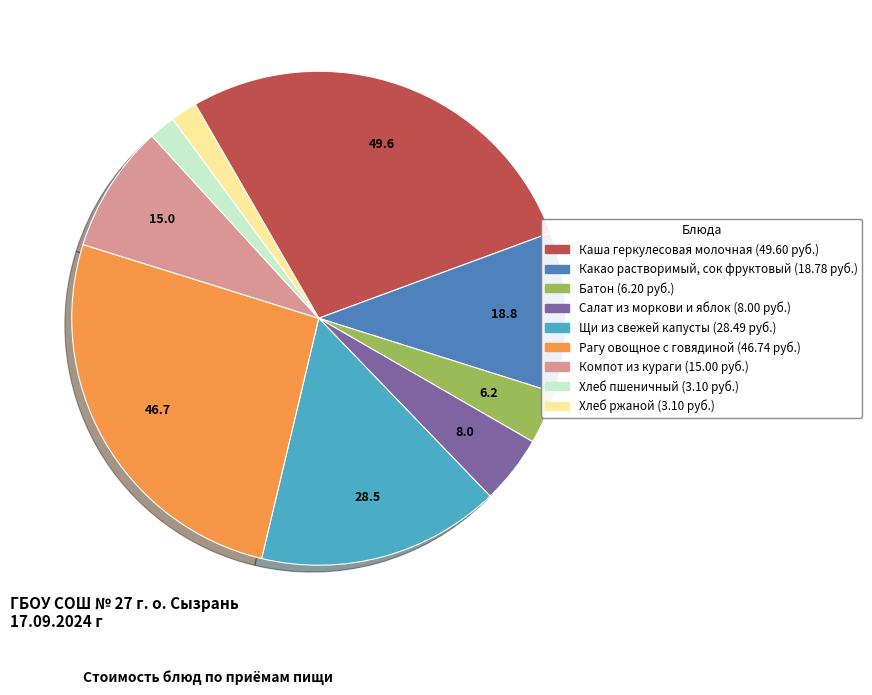

Does Салат из моркови и яблок represent more than half of the total?

No